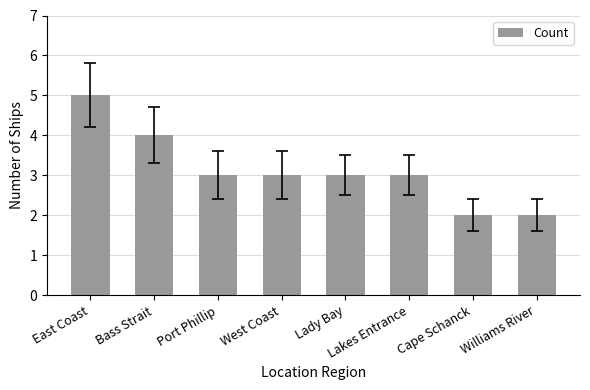

Approximately how many times larger is the value at Lady Bay compared to Lakes Entrance?

1.0